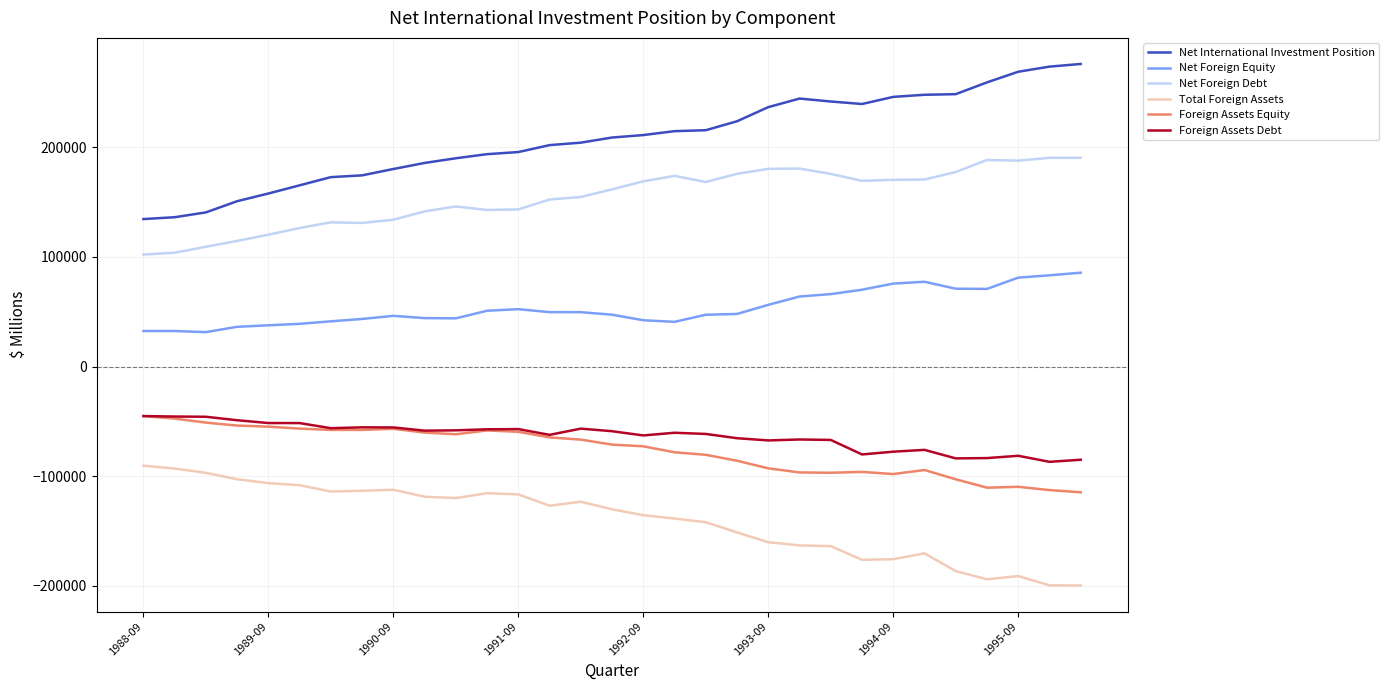

Which series has the largest total across all categories?

Net International Investment Position